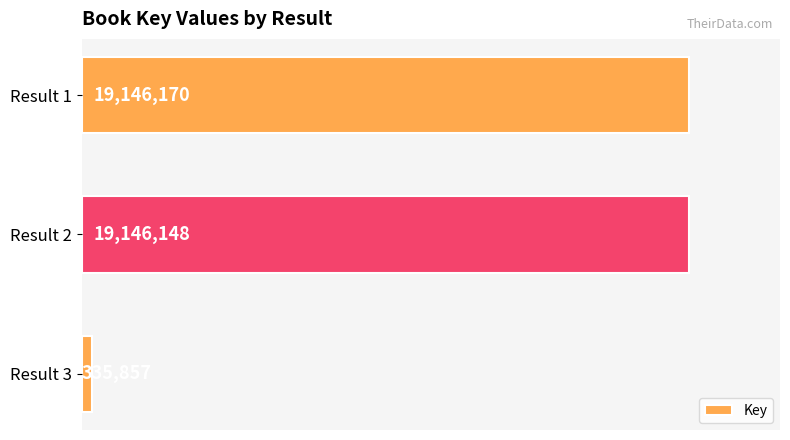

What is the difference between the values at Result 2 and Result 1?

22